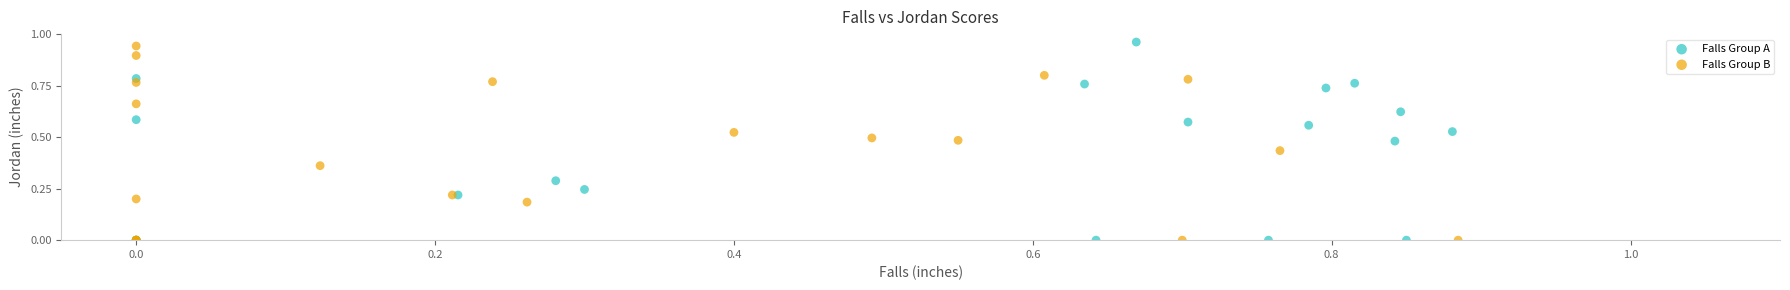

Which series has the widest spread of Y values?

Falls Group A